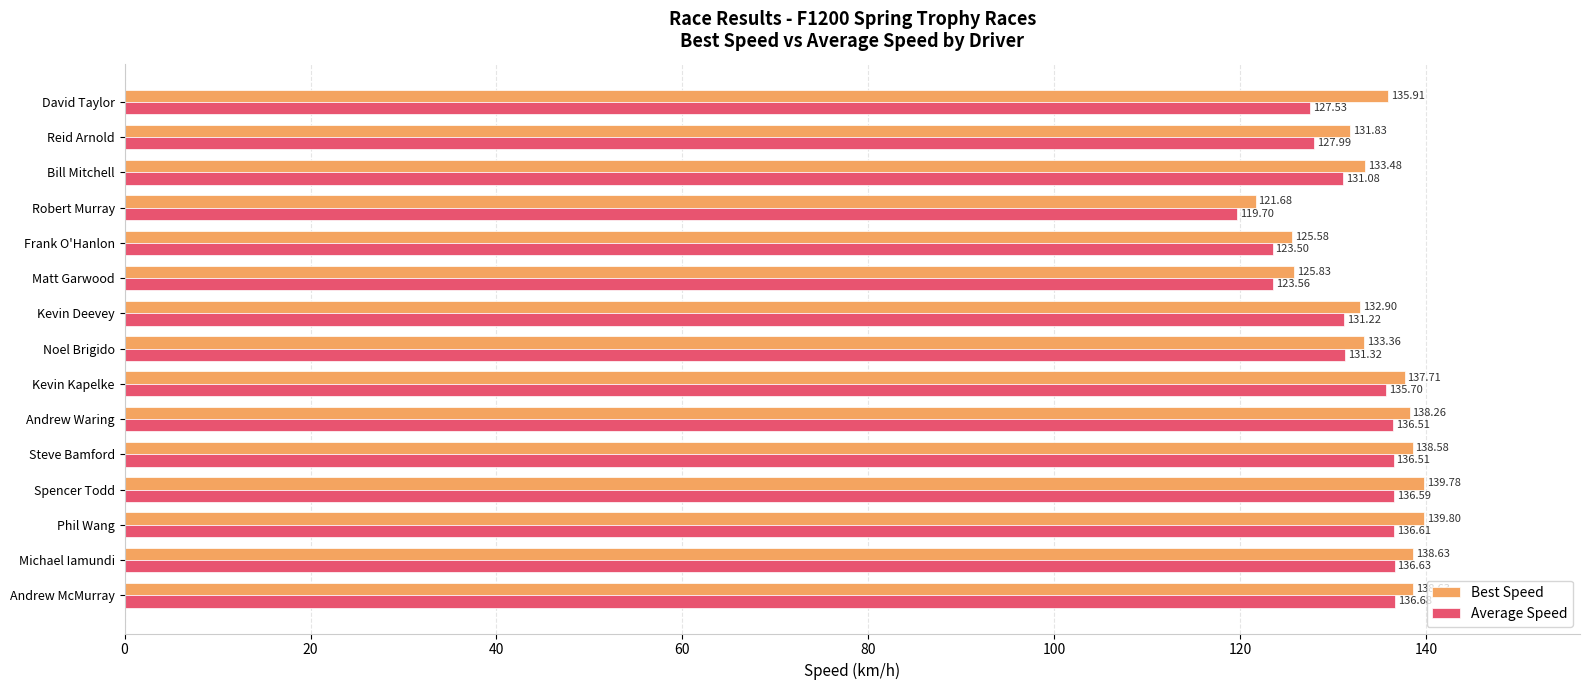

How many values in the Best Speed series exceed 135?

8